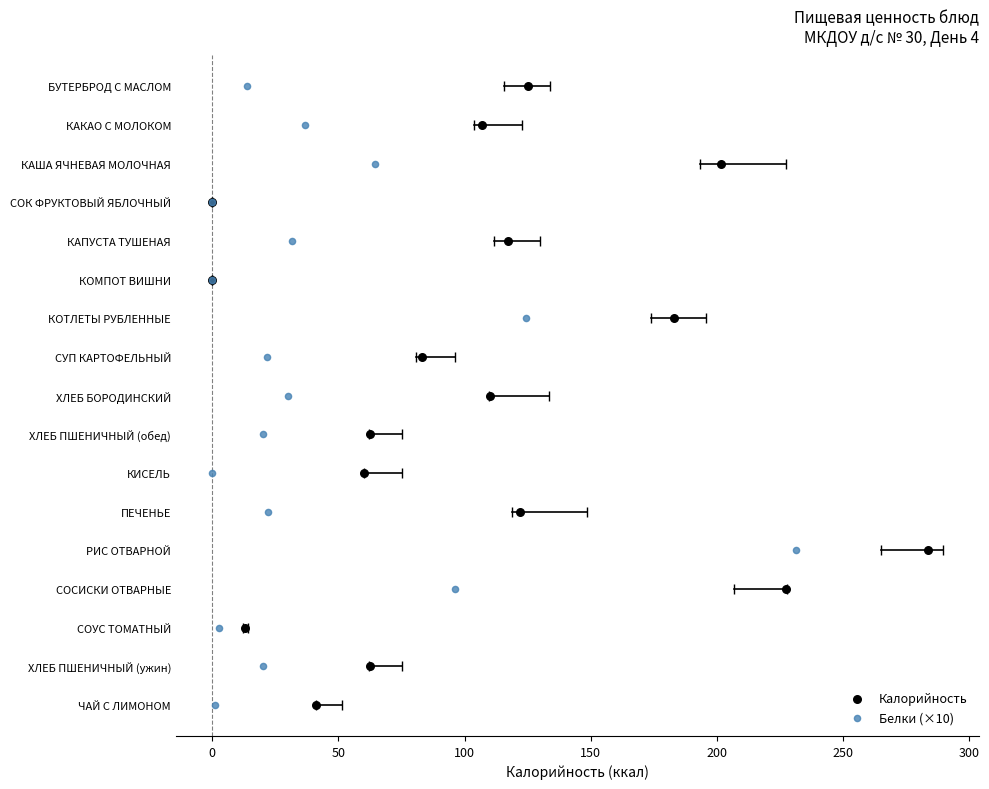

What are all the series names shown in the legend?

Калорийность, Белки (×10)